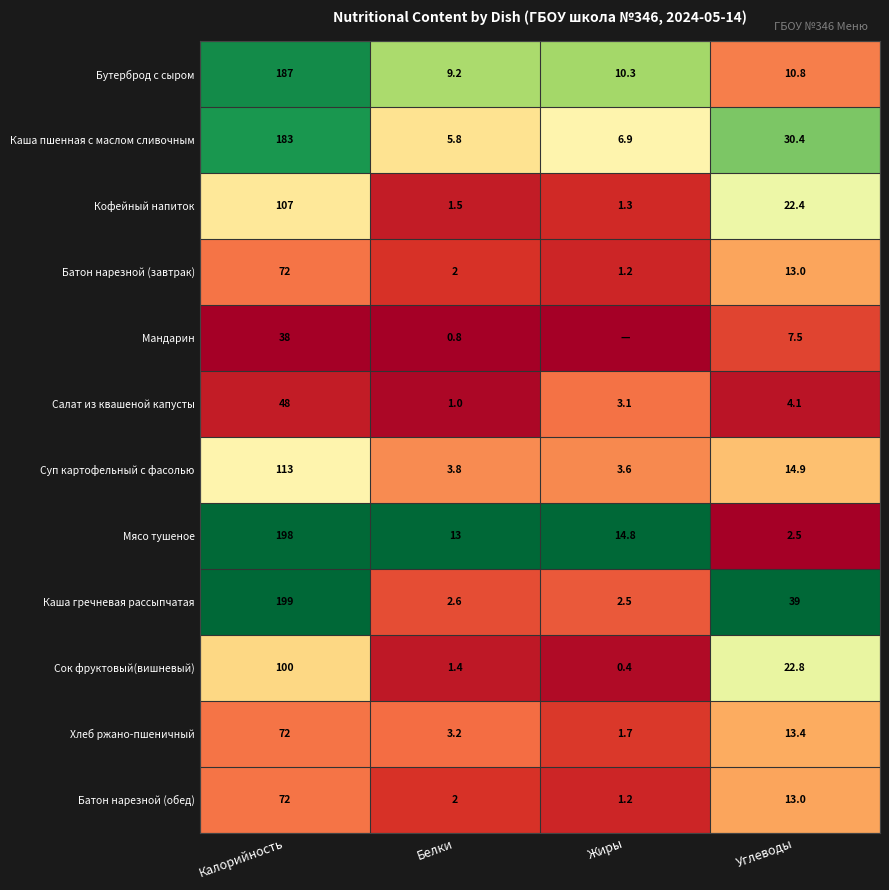

Rank the categories by Бутерброд с сыром value from highest to lowest.

Калорийность, Углеводы, Жиры, Белки